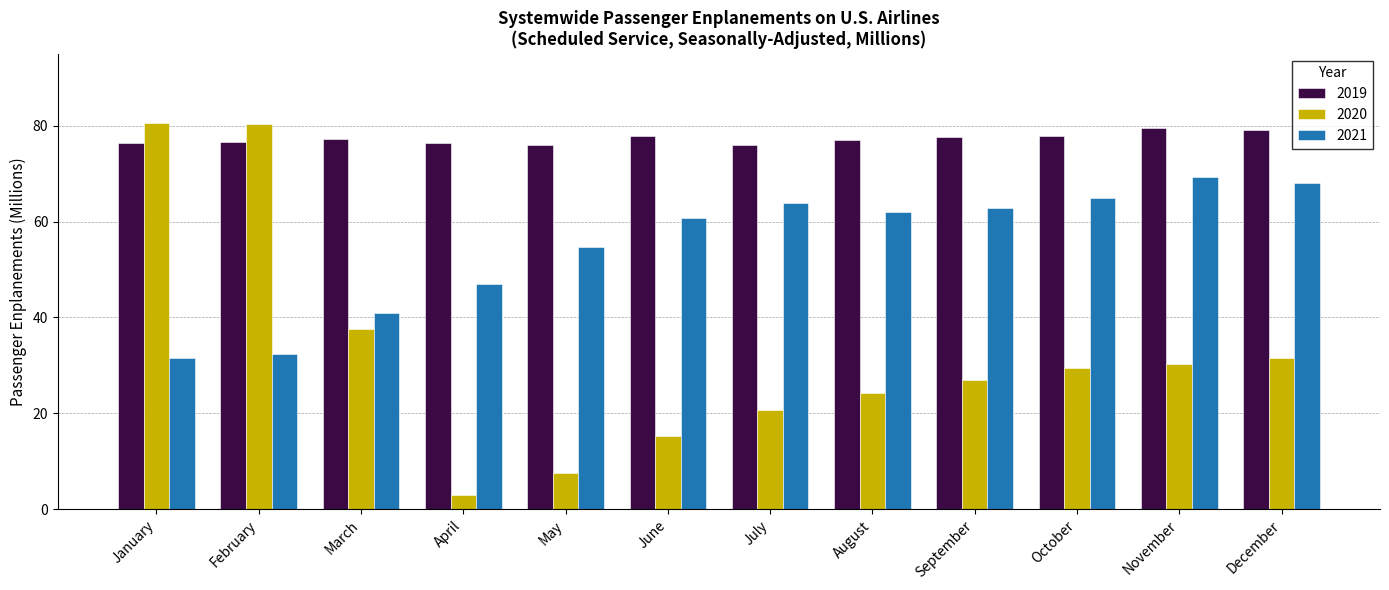

What is the sum of the 2021 values at November and May?

123.9